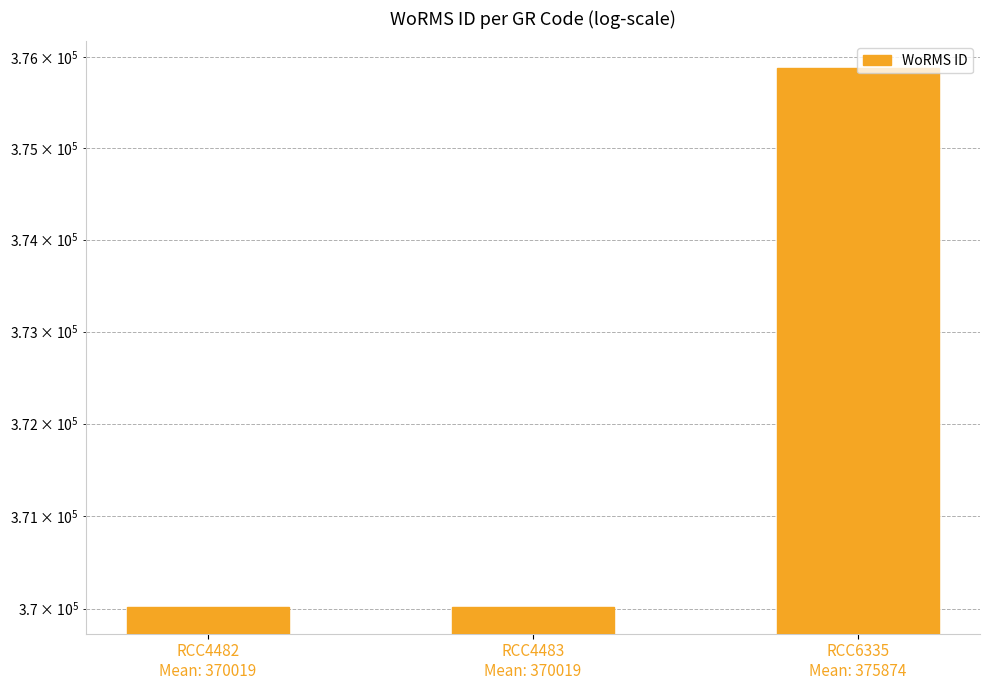

Between RCC4483
Mean: 370019 and RCC4482
Mean: 370019, which is larger?

RCC4483
Mean: 370019